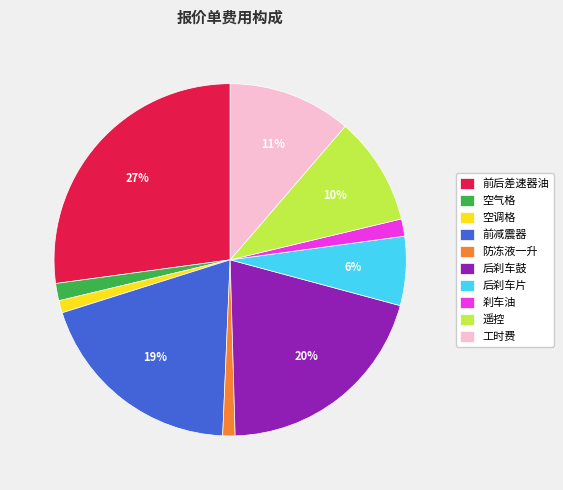

Does any single category account for the majority?

No